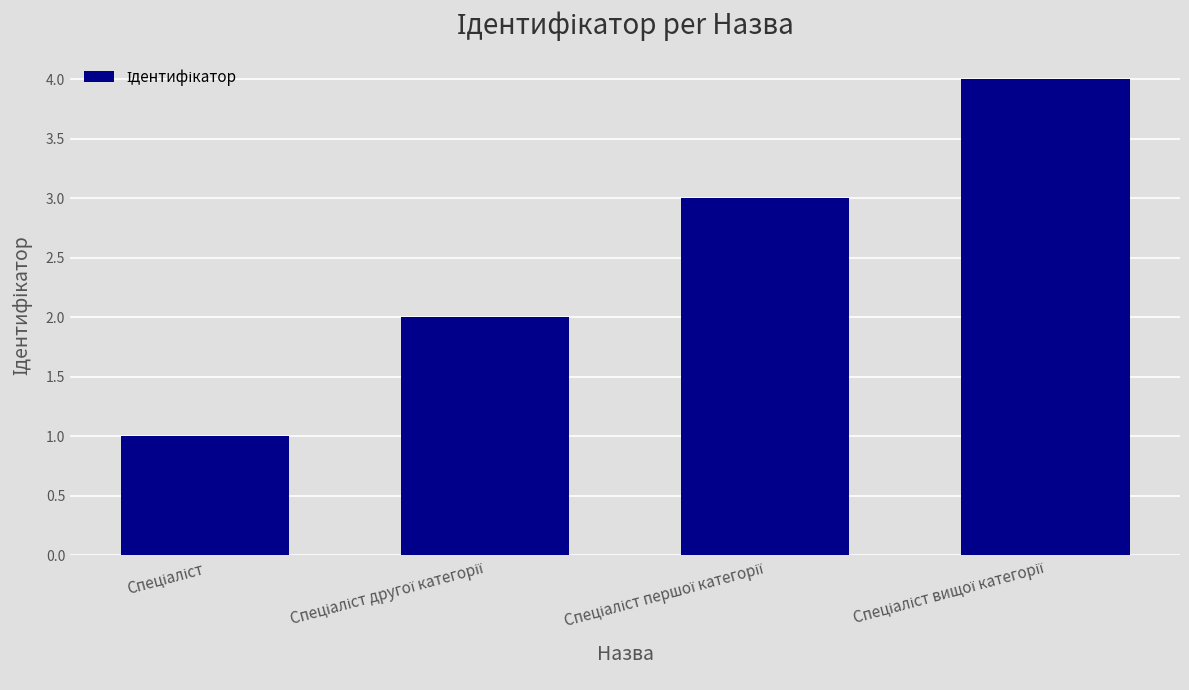

What is the difference between the maximum and minimum values?

3